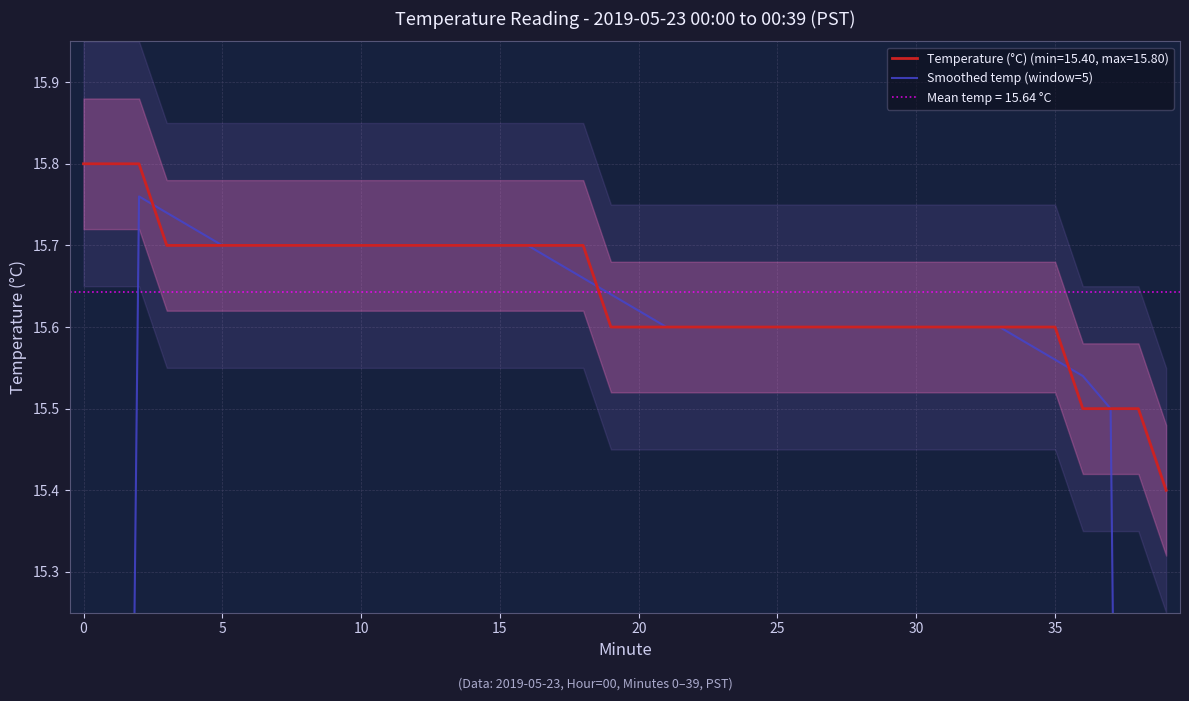

What is the minimum value for Temperature (°C) (min=15.40, max=15.80)?

15.4